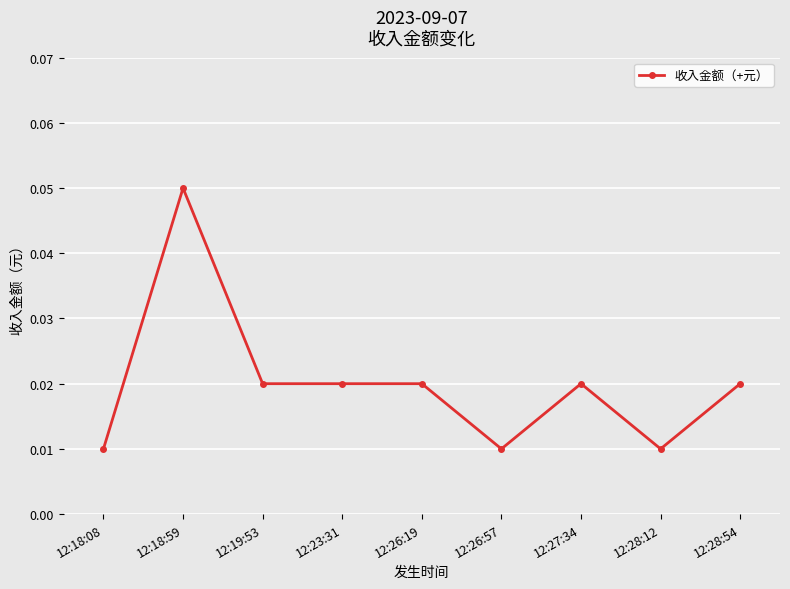

Which category has the highest value across all series?

12:18:59